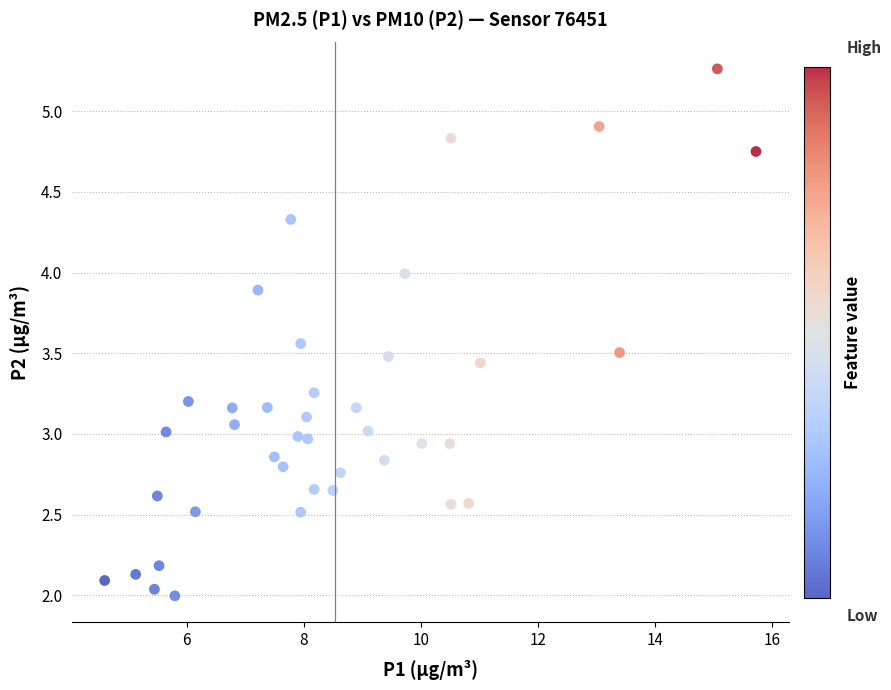

What is the range of X values (max minus min)?

11.1